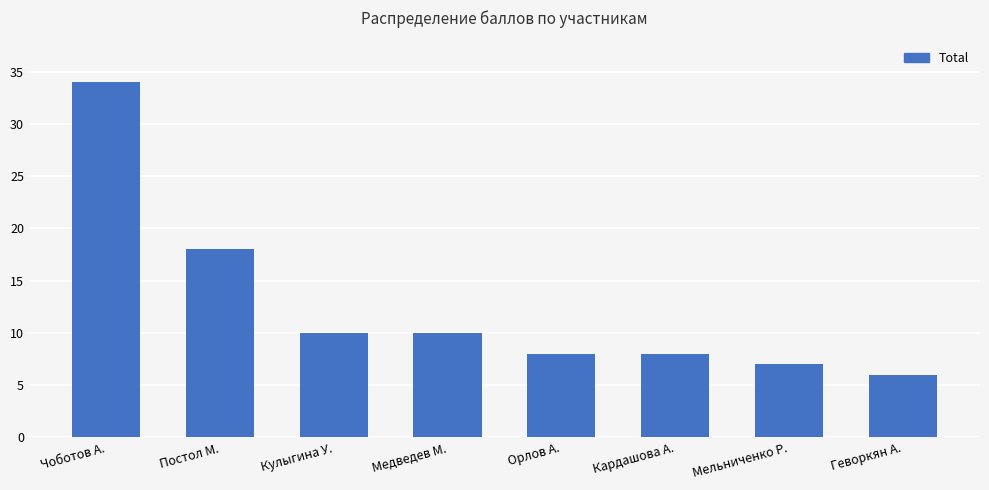

Does the chart contain stacked bars?

No